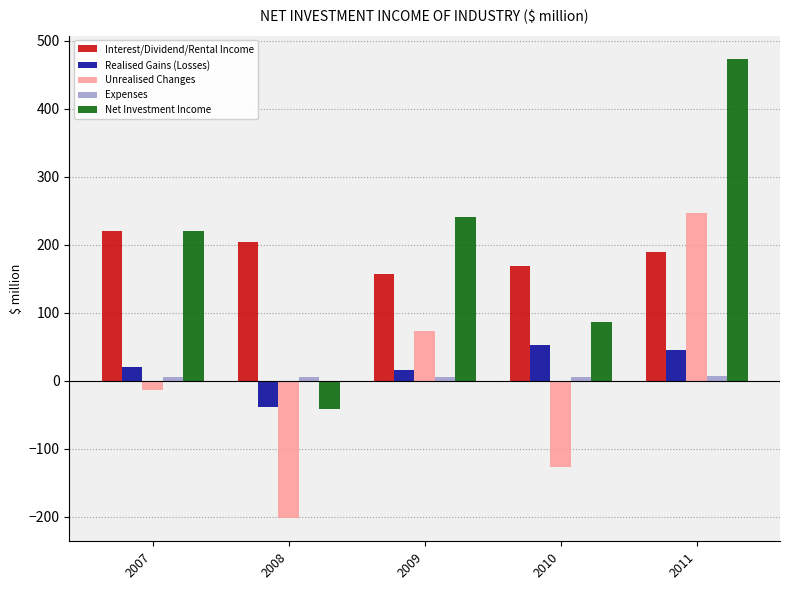

What is the total value across all series at 2011?

961.5